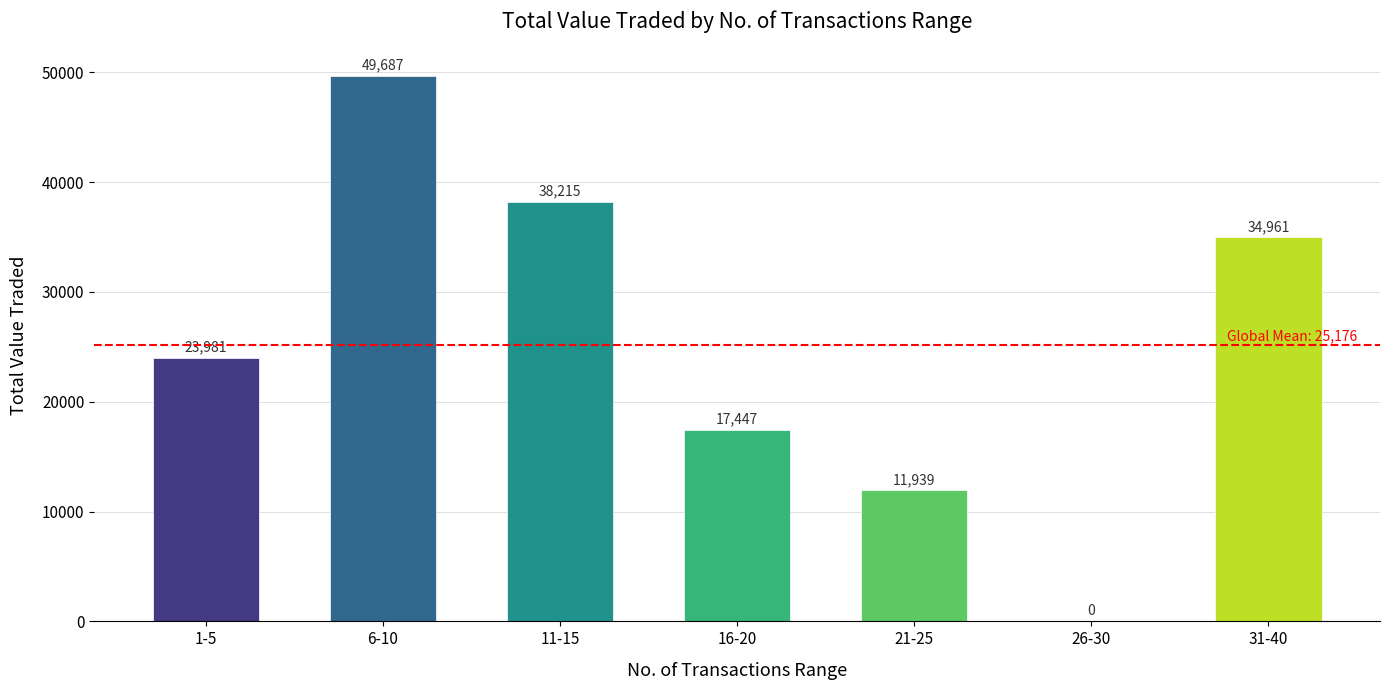

What is the sum of the values at 31-40 and 1-5?

58942